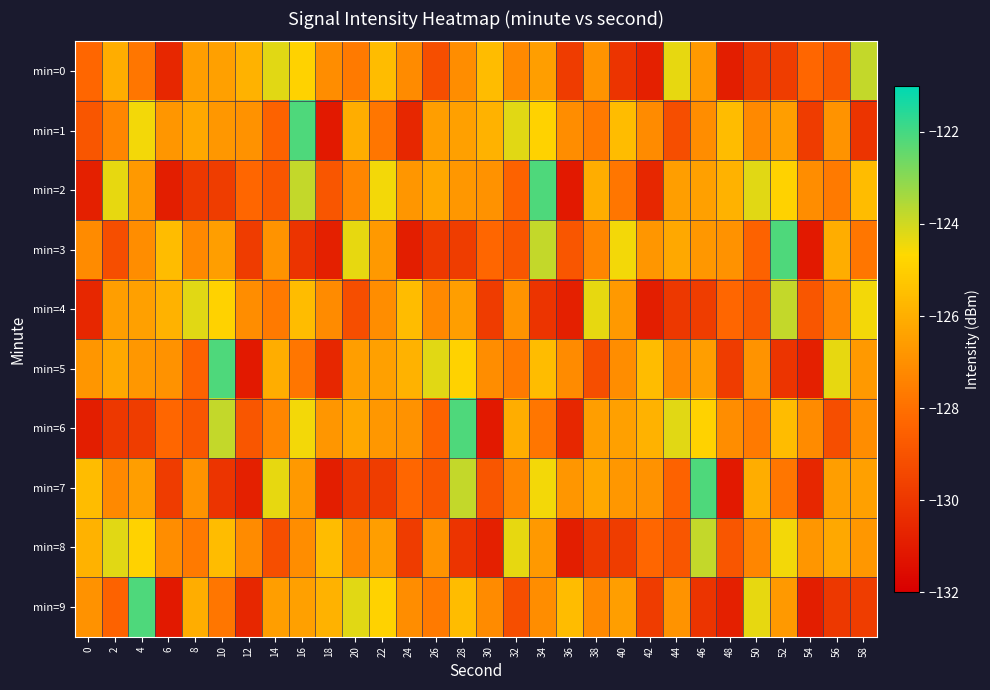

Count the number of categories in the chart.

30